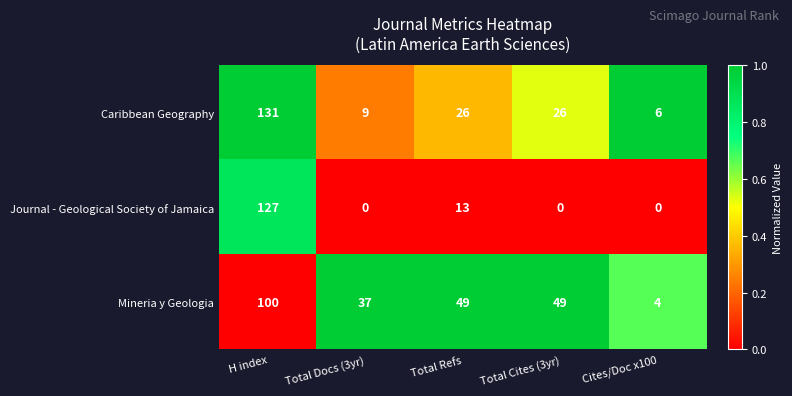

What is the average value of the Mineria y Geologia series?

48